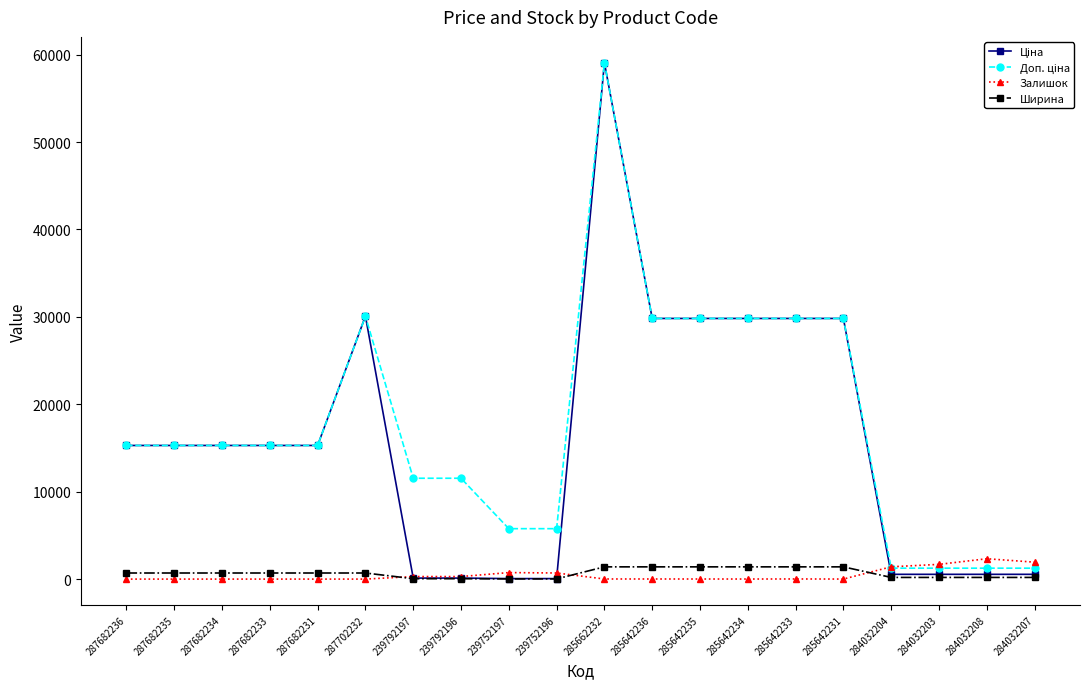

What is the label of the 16th point from the left?

285642231